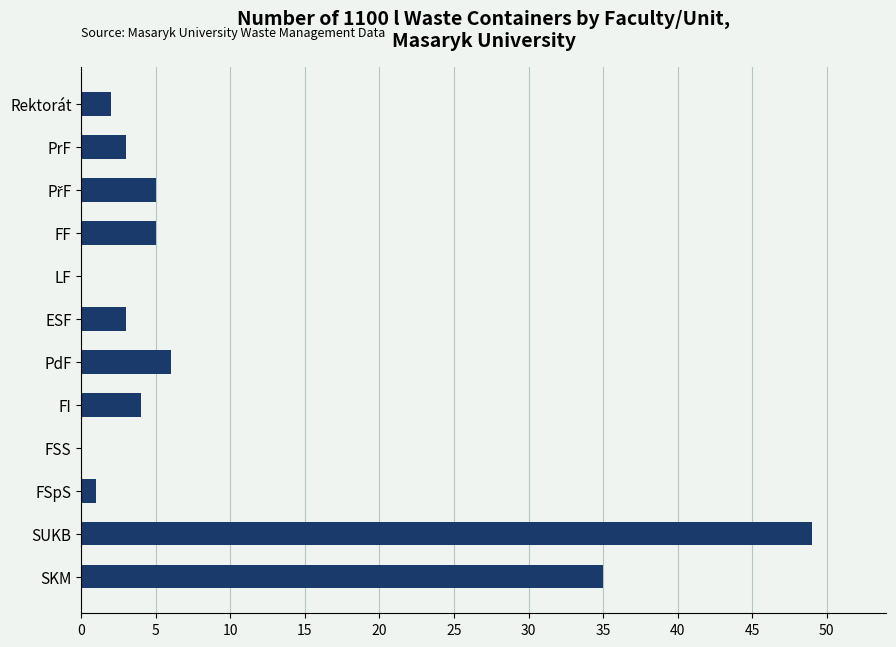

What is the average value?

9